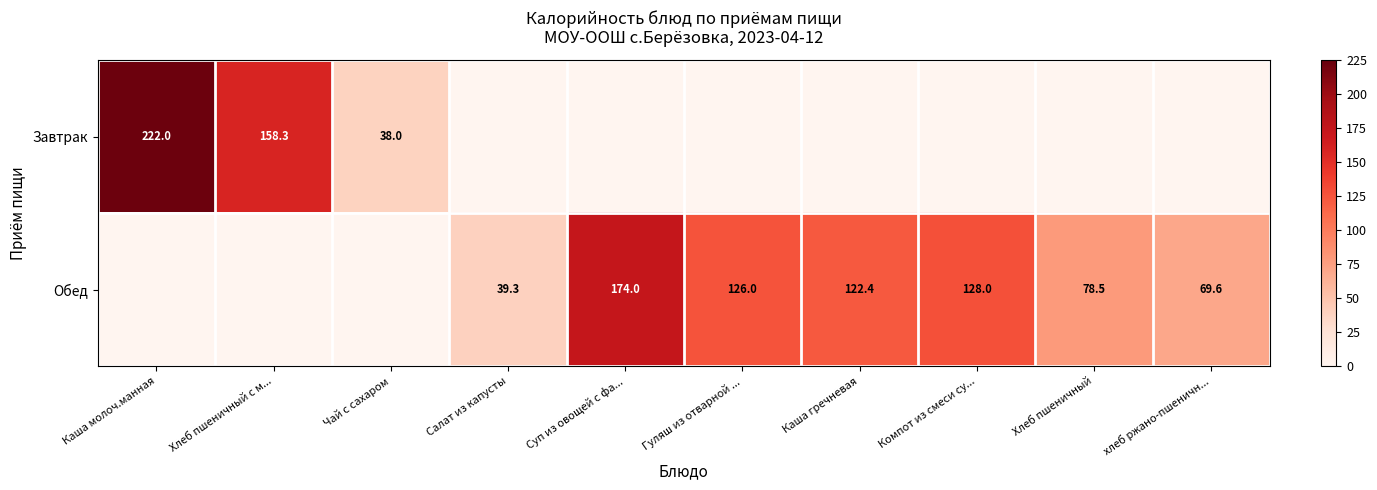

What is the difference between the Обед values at Хлеб пшеничный and Суп из овощей с фа...?

95.5